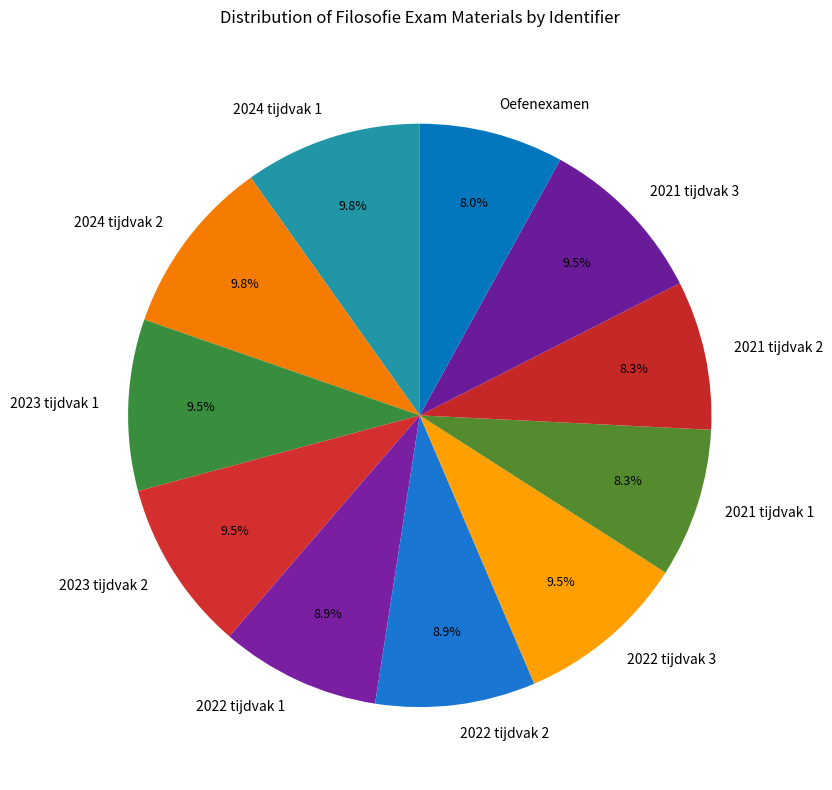

To the nearest percent, what is the average slice percentage?

9%